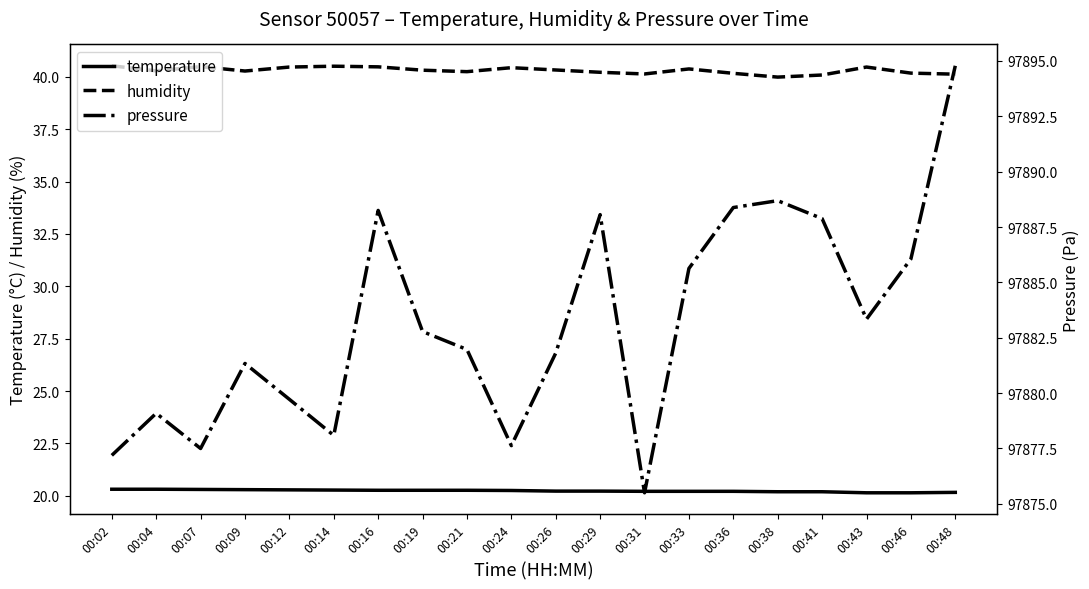

How many lines are shown in the chart?

3